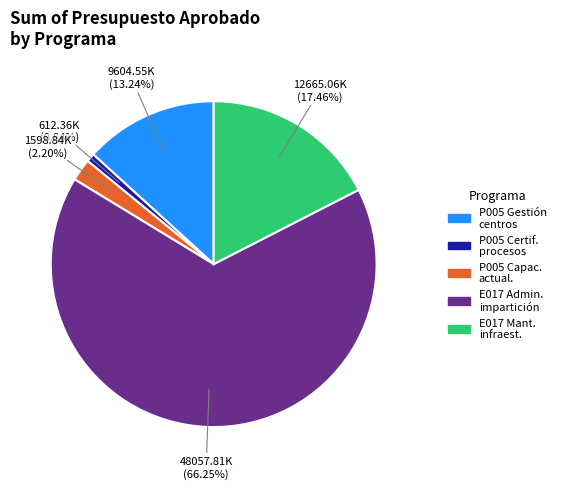

What is the majority slice?

E017 Admin. impartición